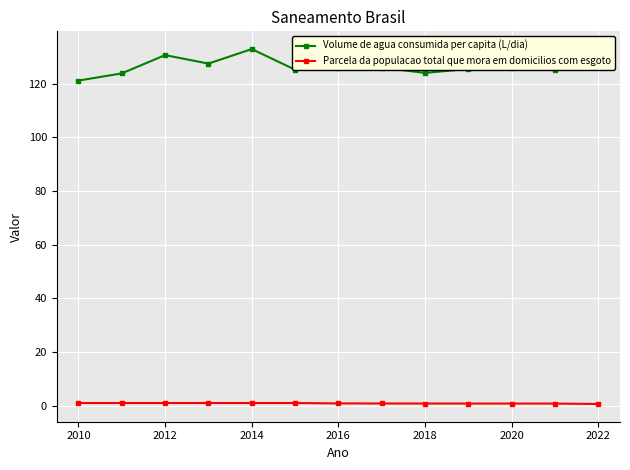

What is the value of the Volume de agua consumida per capita (L/dia) point at the 9th from the left?

124.0